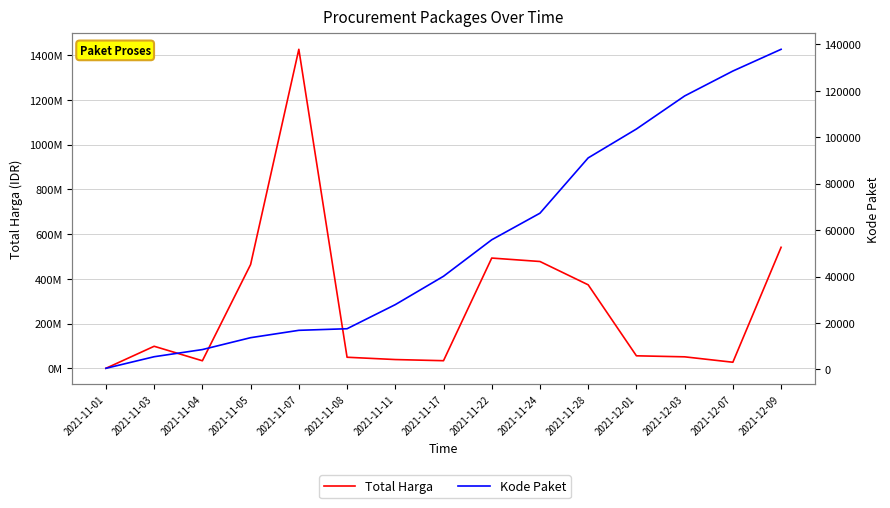

What is the total value across all series at 2021-11-28?

373495101